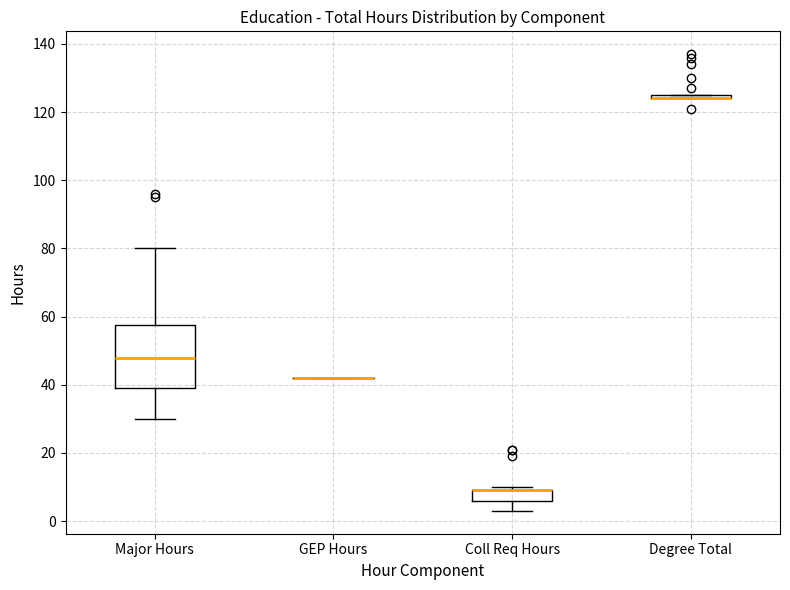

Which box is the tallest, from its lower edge to its upper edge?

Major Hours